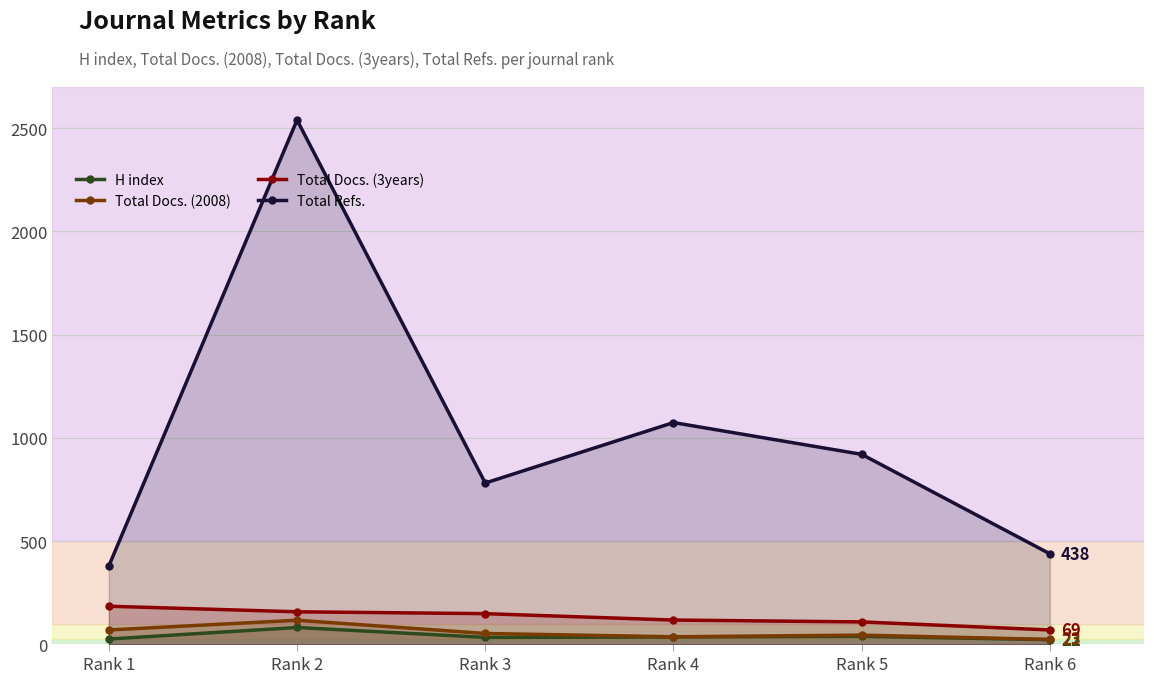

Where does the Total Docs. (2008) series first go above 52?

Rank 1